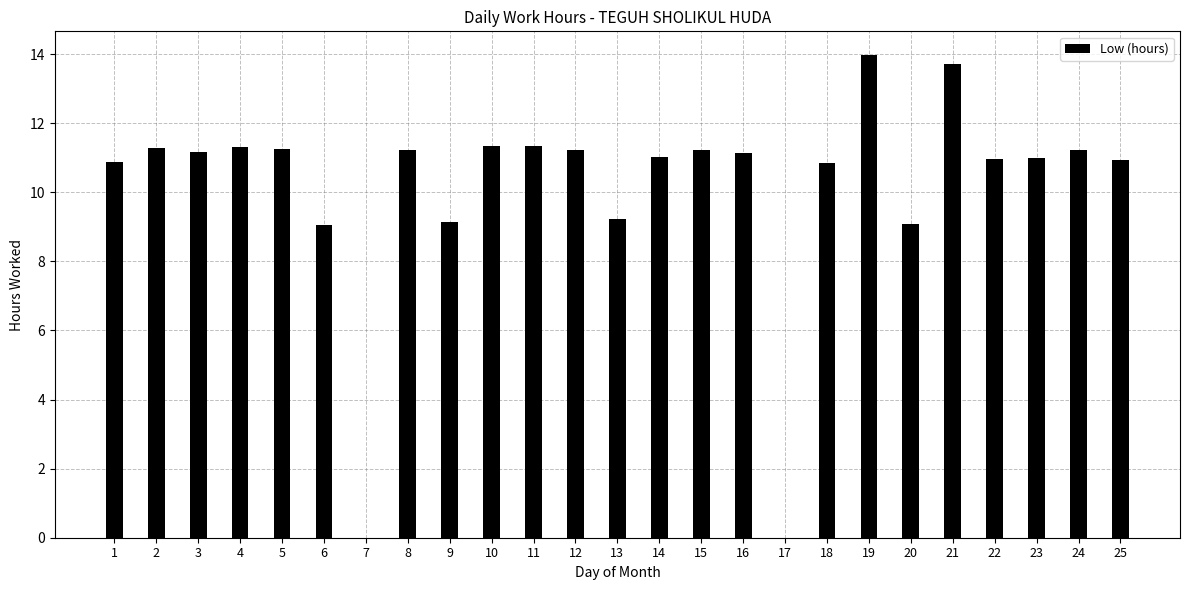

Between 7 and 22, which is larger?

22